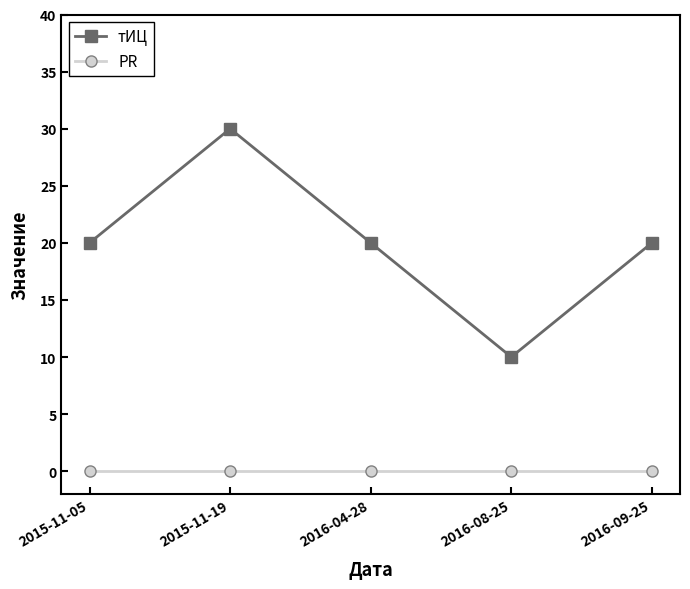

Which series changed the most between 2016-04-28 and 2016-08-25?

тИЦ